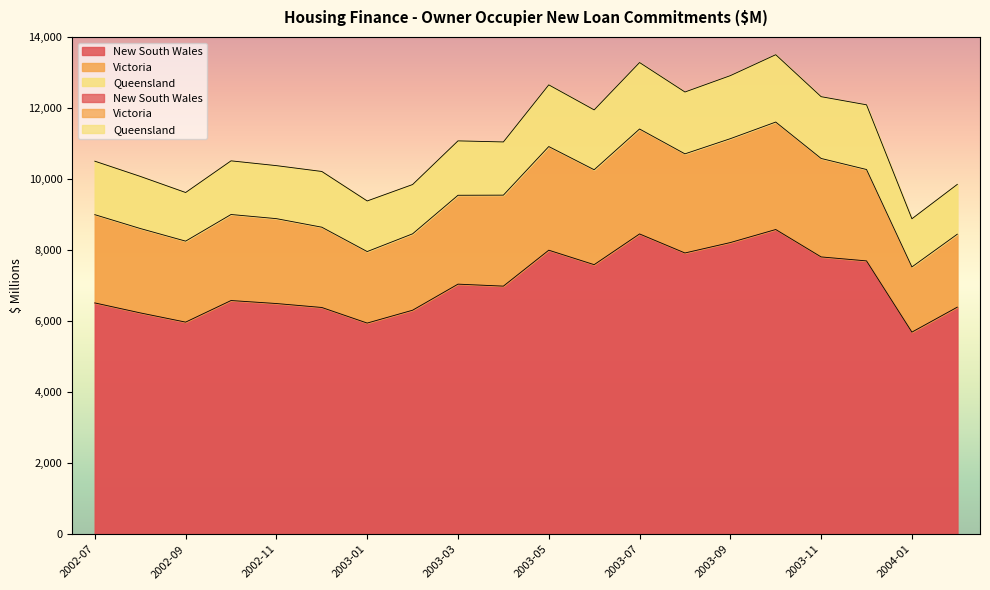

At which category does the chart reach its peak across all series?

2003-10